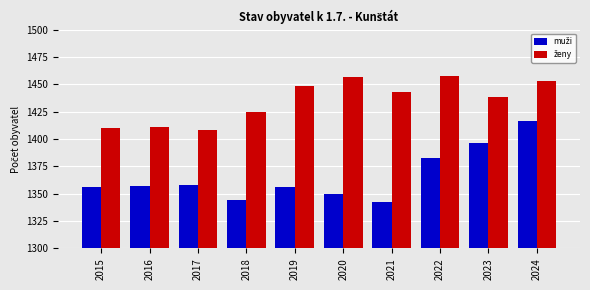

What is the greatest value displayed?

1458